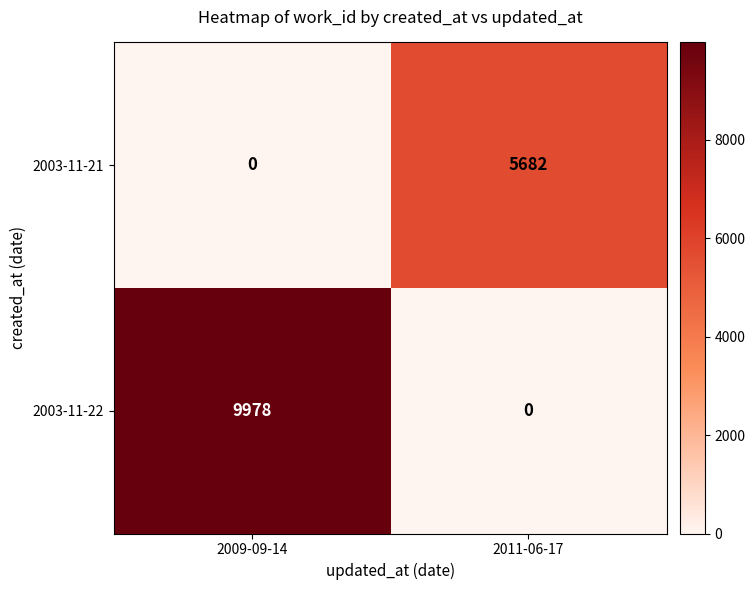

Which series has the largest range (max minus min)?

2003-11-22